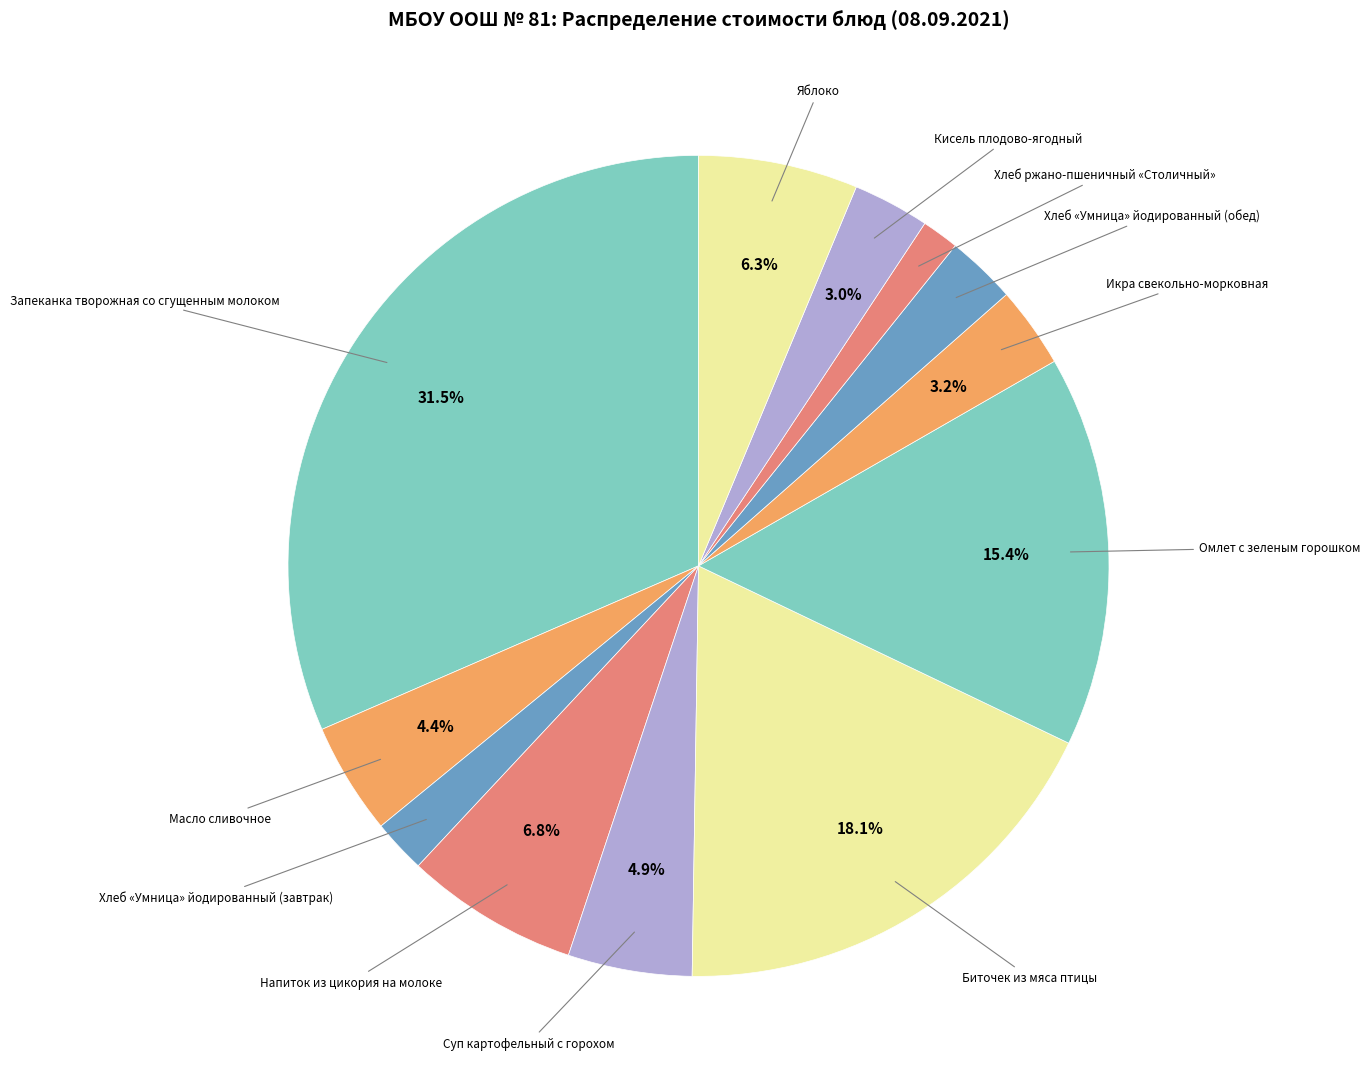

How many slices are in this pie chart?

12